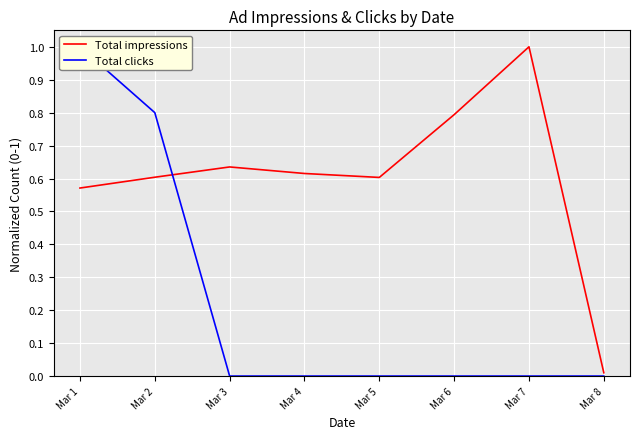

The value of Total clicks at Mar 6 is 0.0. True or false?

True